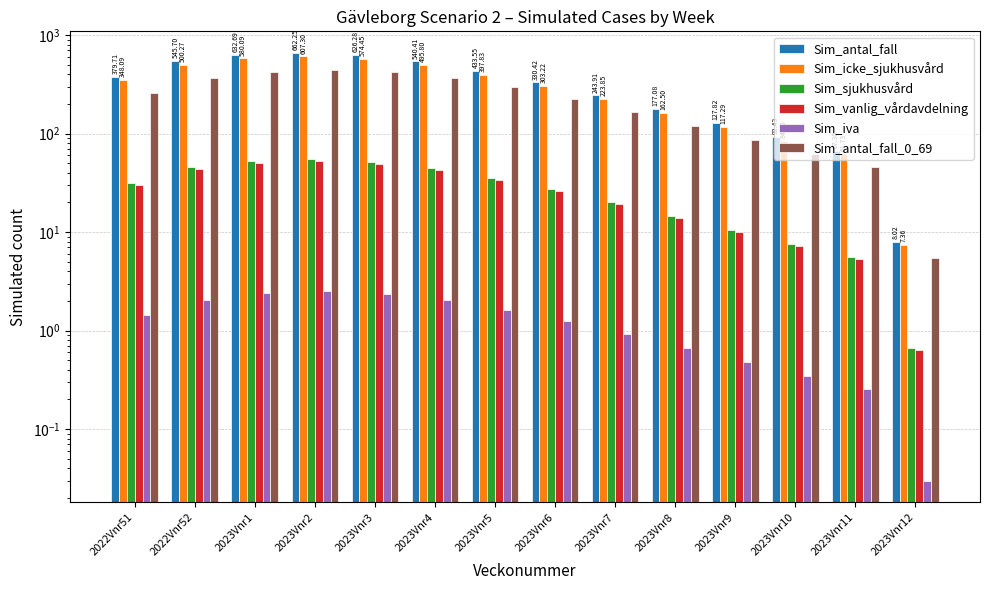

What is the value of the Sim_icke_sjukhusvård bar at the 4th from the left?

607.3